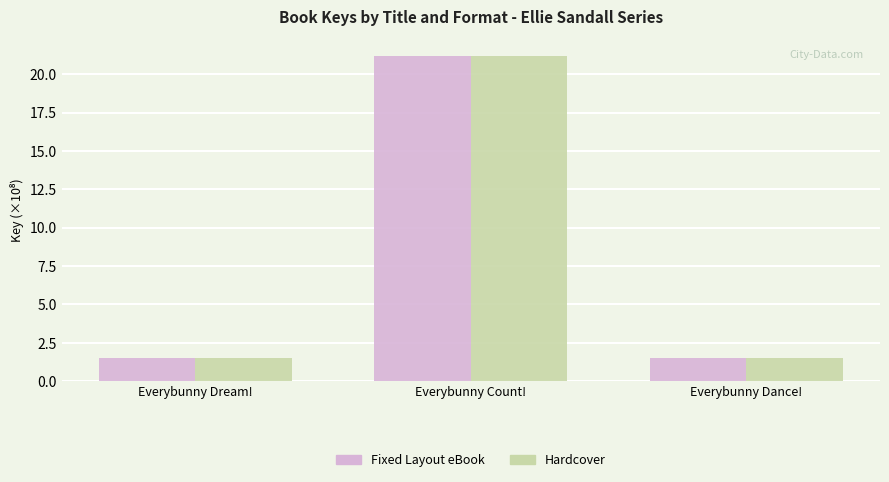

Rank the series at Everybunny Count! from highest to lowest value.

Fixed Layout eBook, Hardcover